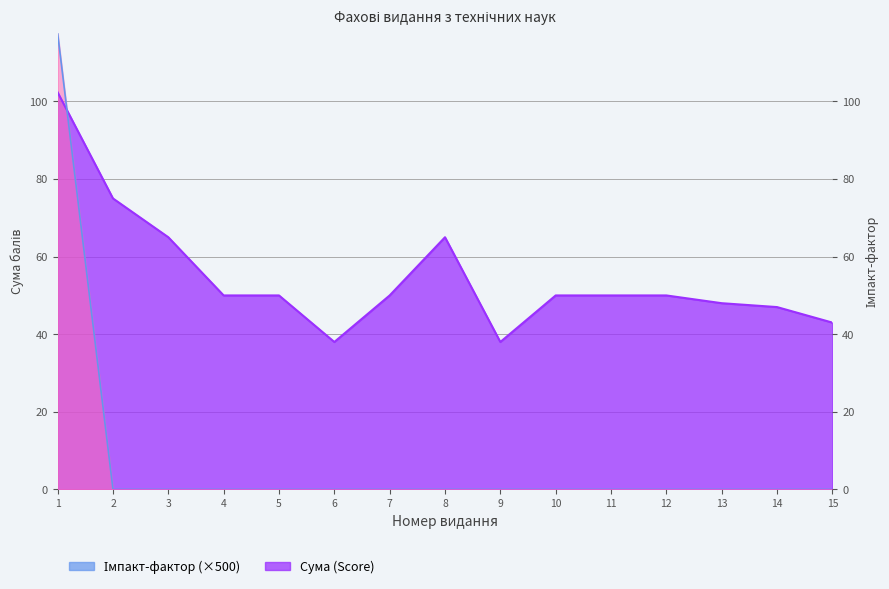

Where do Сума (Score) and Impact Factor first cross each other?

1 and 2